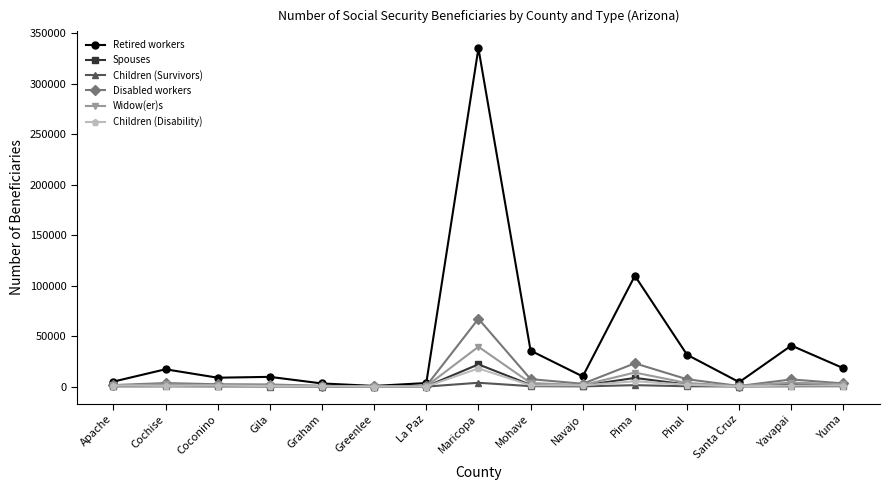

At which category is the sum across all series the highest?

Maricopa